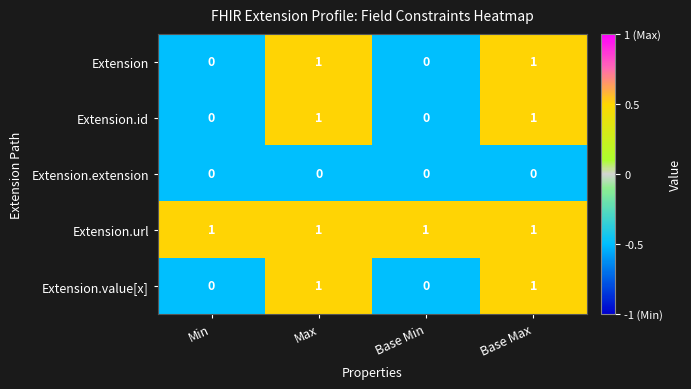

How many categories are shown in the chart?

4